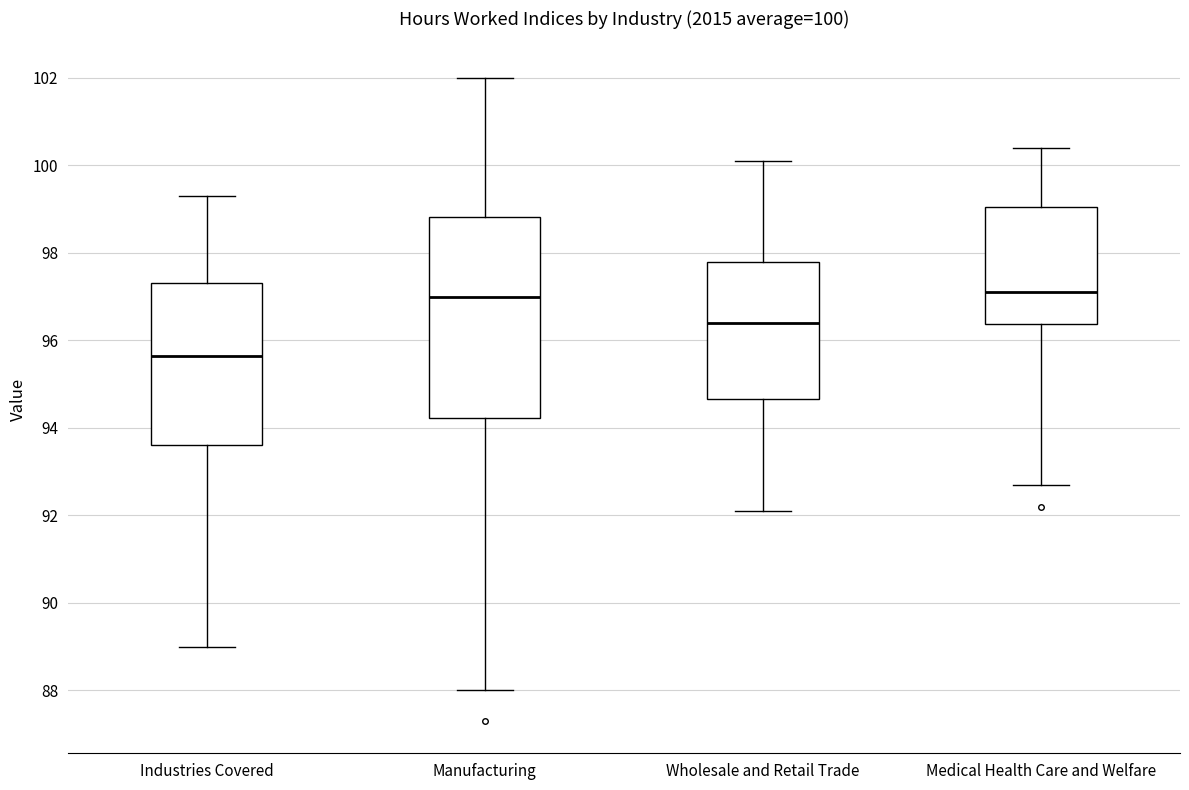

Comparing the boxes themselves (not the whiskers), which one is the tallest?

Manufacturing